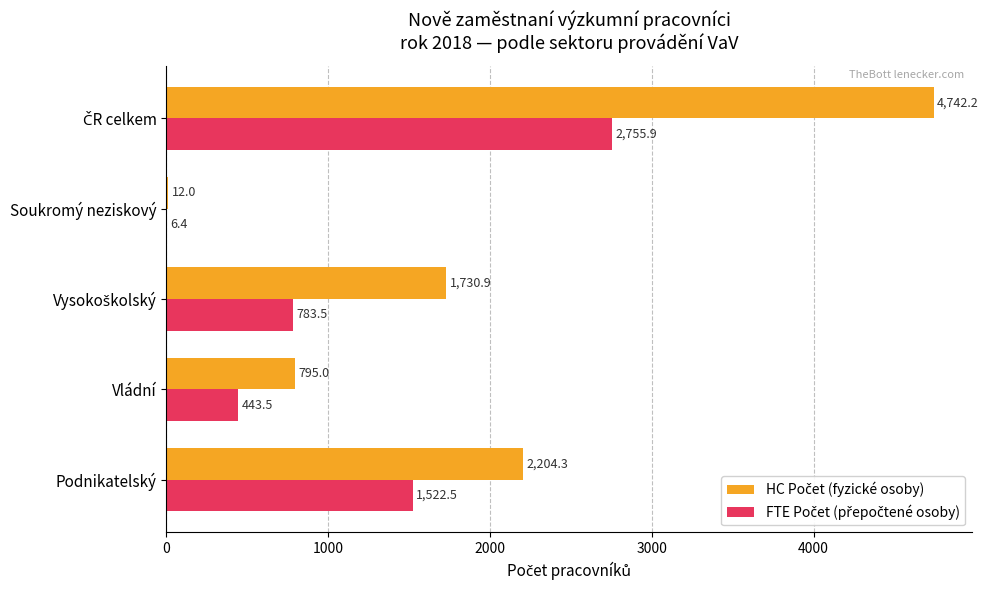

What is the total value across all series at Podnikatelský?

3726.8